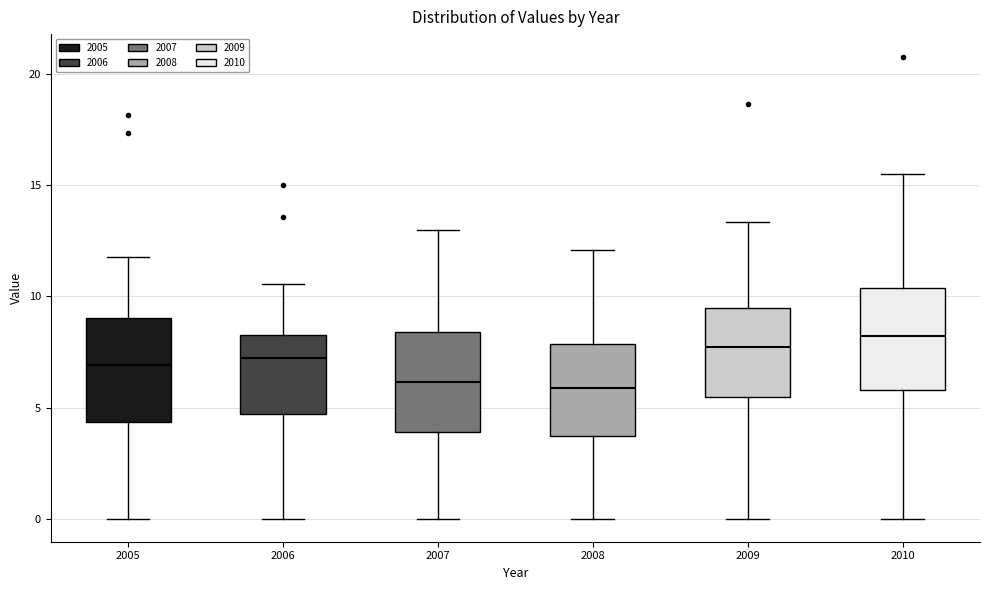

Where does the lower whisker of the box at x = 2010 end on the y-axis? The values are not printed on the chart, so give them approximately, as read against the axis.

0.0